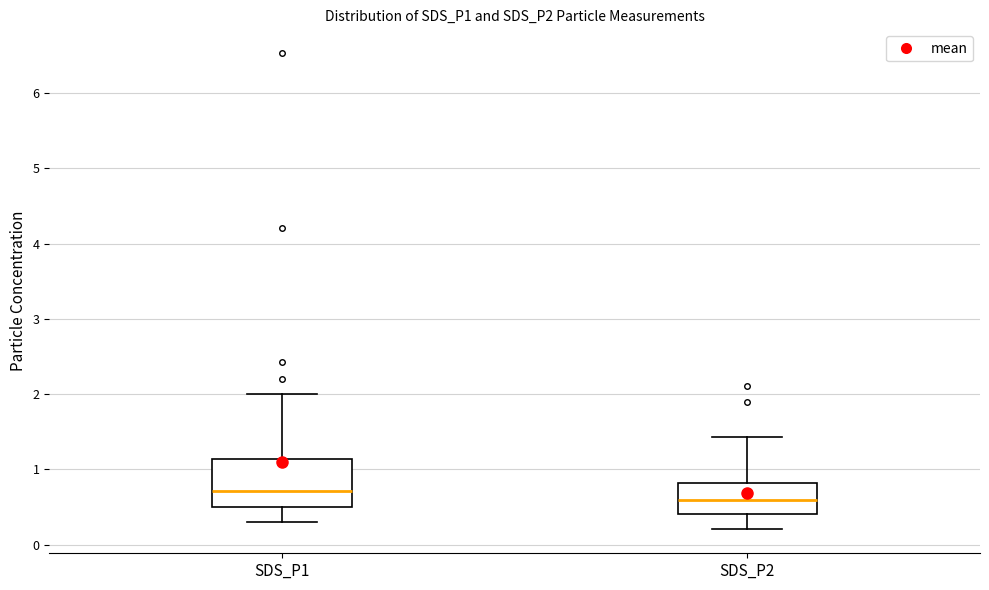

Reading left to right, transcribe this box plot: for each box, give where its median line is, the range the box spans, and where its two whiskers end, as read against the y-axis. The values are not printed on the chart, so give them approximately, as read against the axis.

SDS_P1: median 0.7, box 0.5 to 1.1, whiskers 0.3 to 2.0
SDS_P2: median 0.6, box 0.4 to 0.8, whiskers 0.2 to 1.4